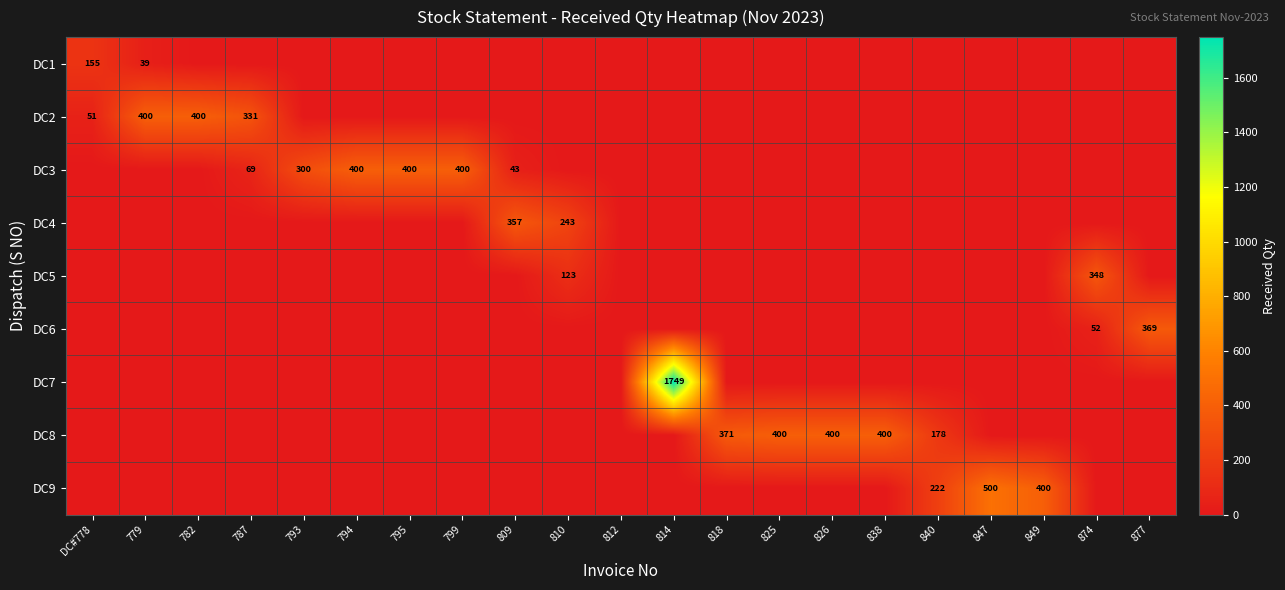

The value of DC3 at 793 is 300. True or false?

True